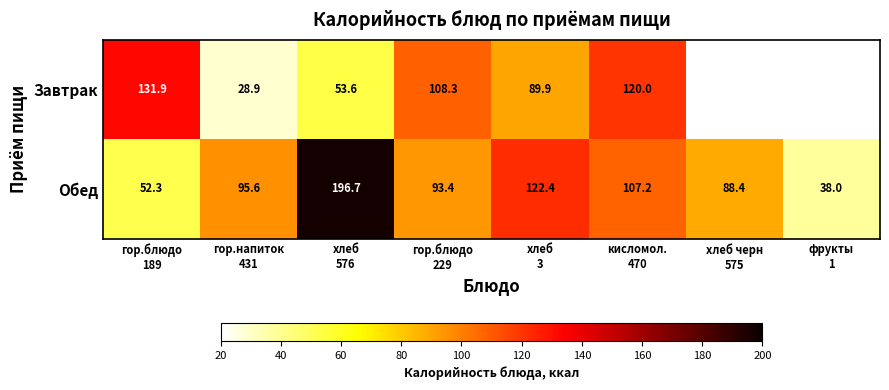

Which label corresponds to the smallest value in the chart?

гор.напиток
431